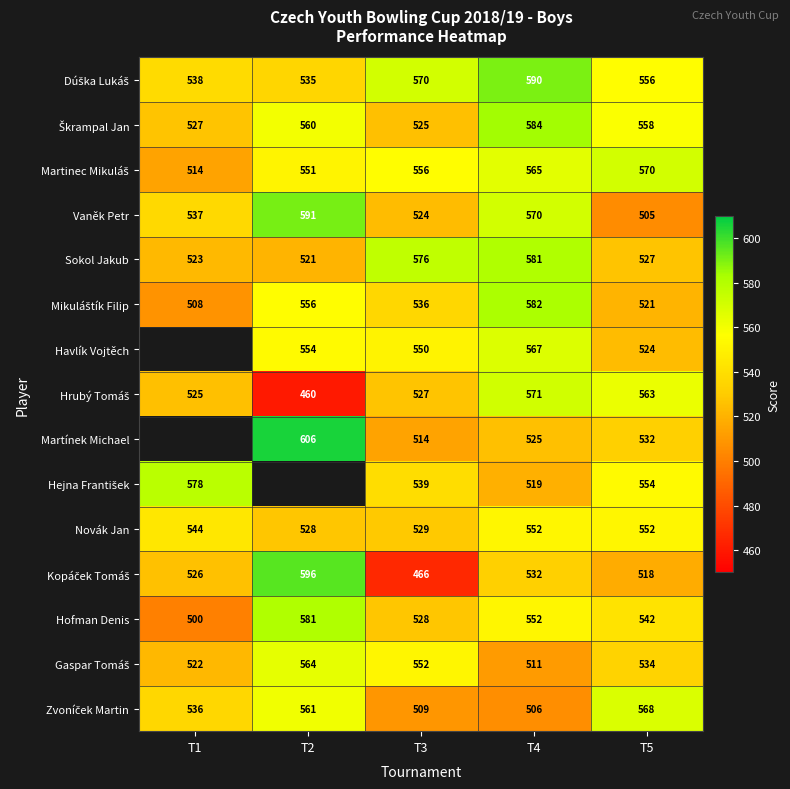

What is the minimum value for Vaněk Petr?

505